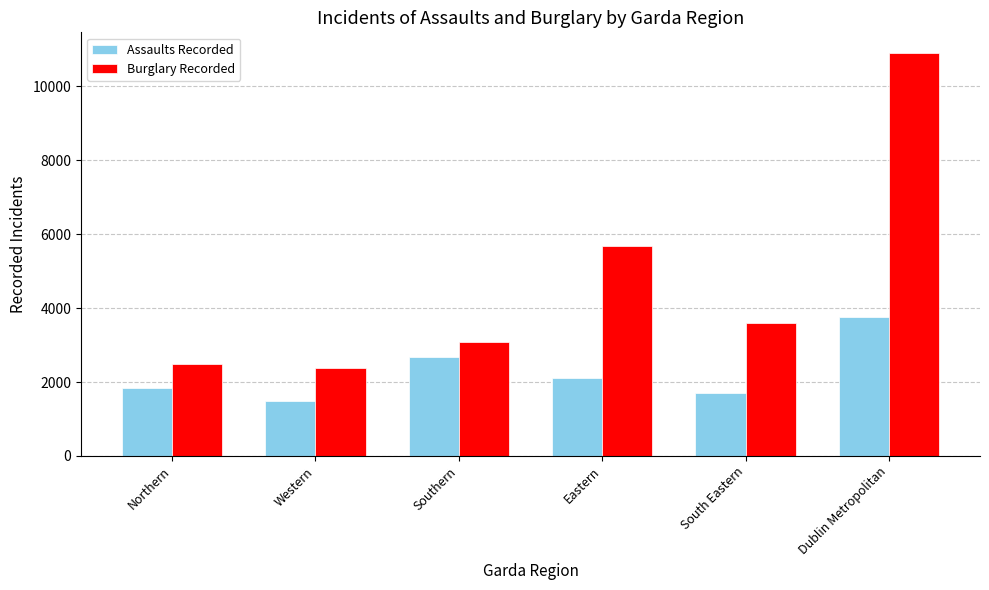

What is the sum of all Assaults Recorded values?

13567